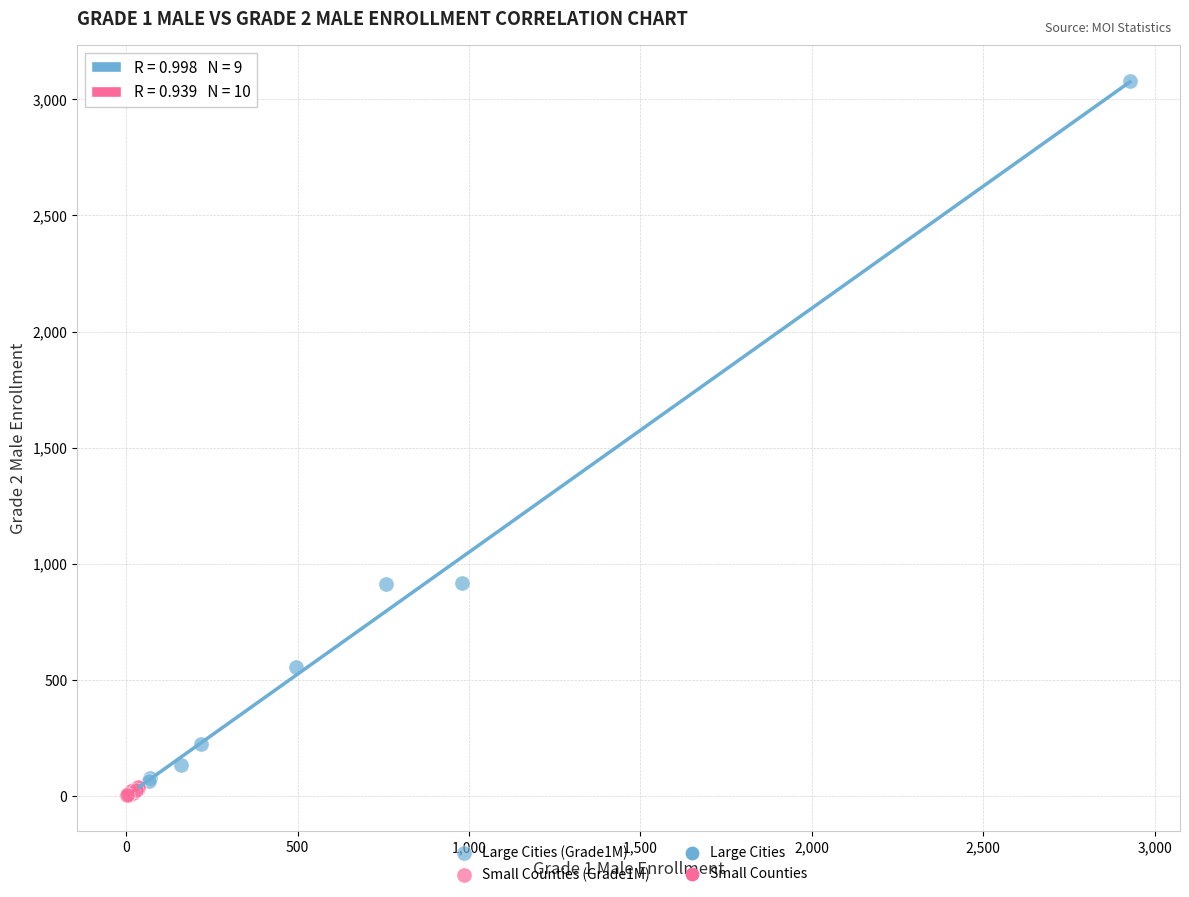

Which series contains the lowest Y value?

Small Counties (Grade1M)